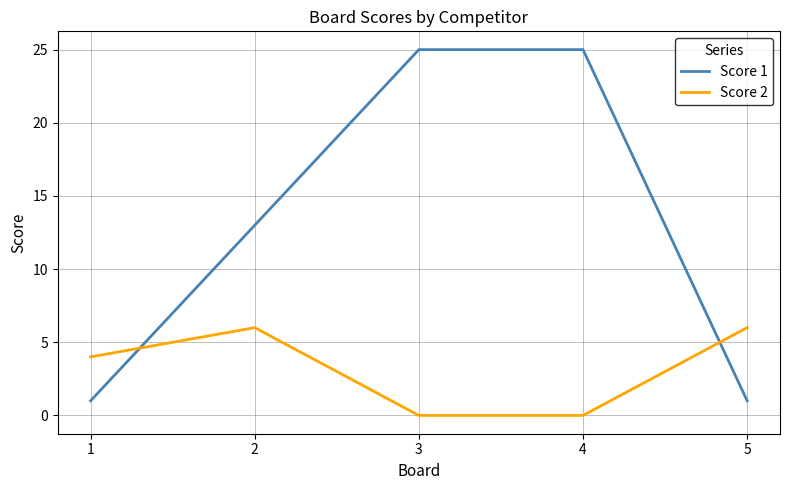

Which series ends up on top after the final intersection of Score 2 and Score 1?

Score 2